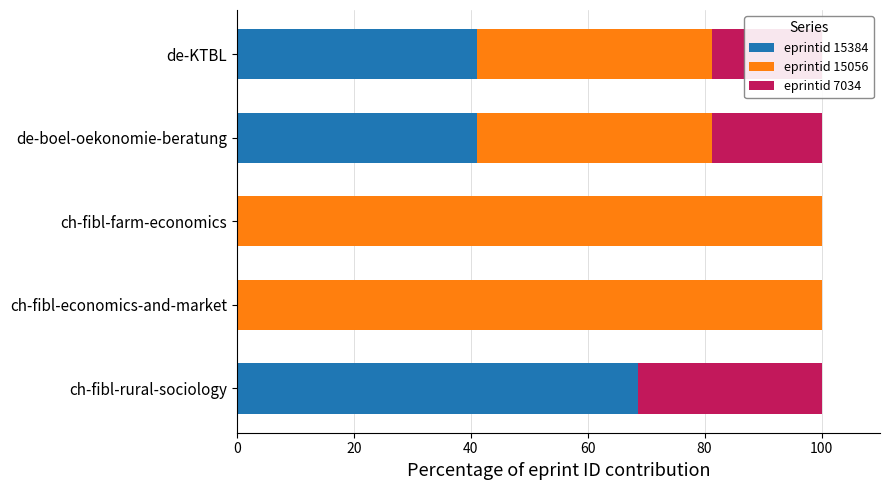

The eprintid 15384 series shows 41.1 at de-KTBL. True or false?

True